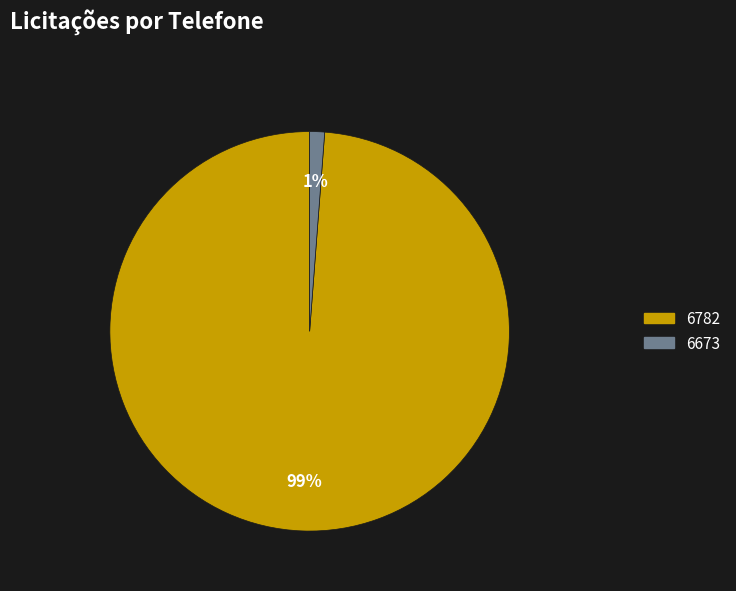

The 6782 slice represents 89% of the pie. True or false?

False